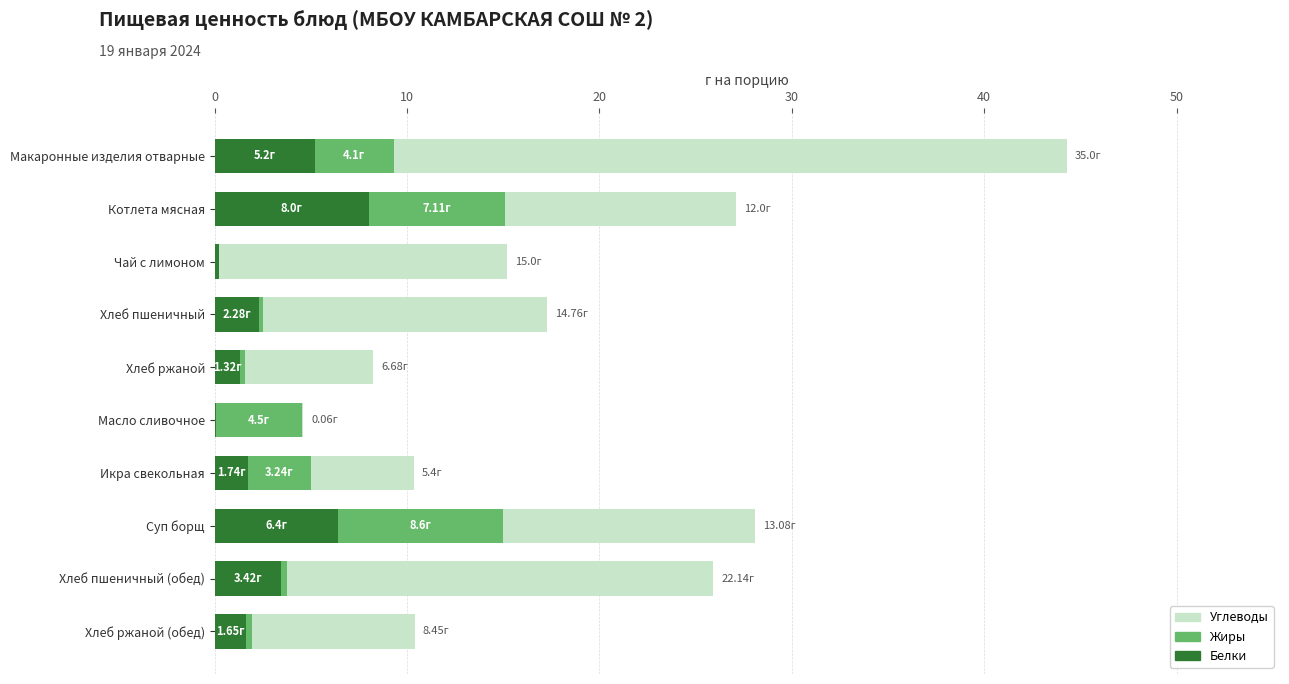

At which label does Белки reach its peak?

Котлета мясная